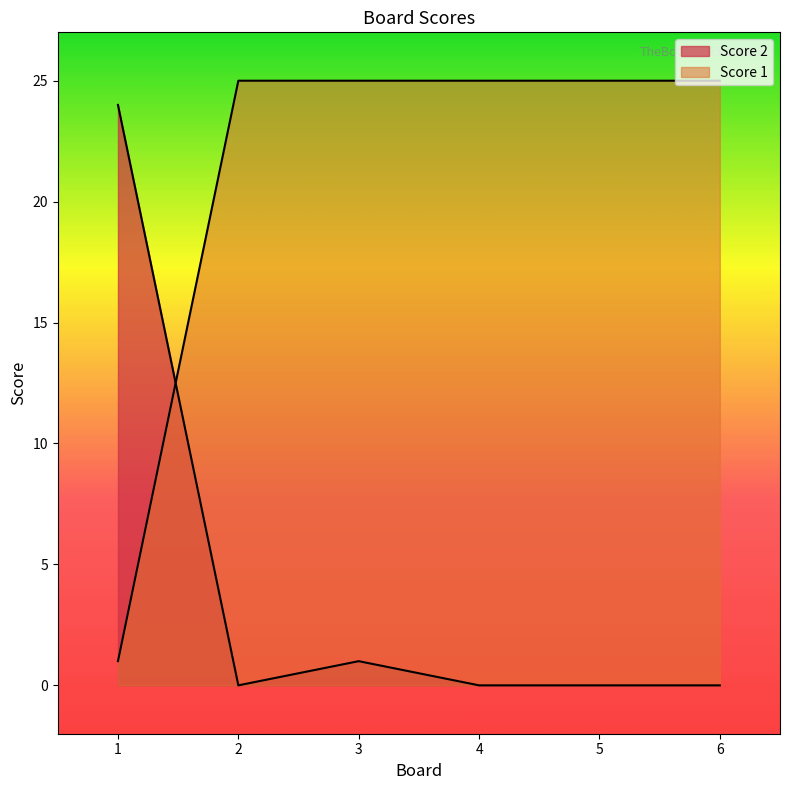

What are all the series names shown in the legend?

Score 2, Score 1